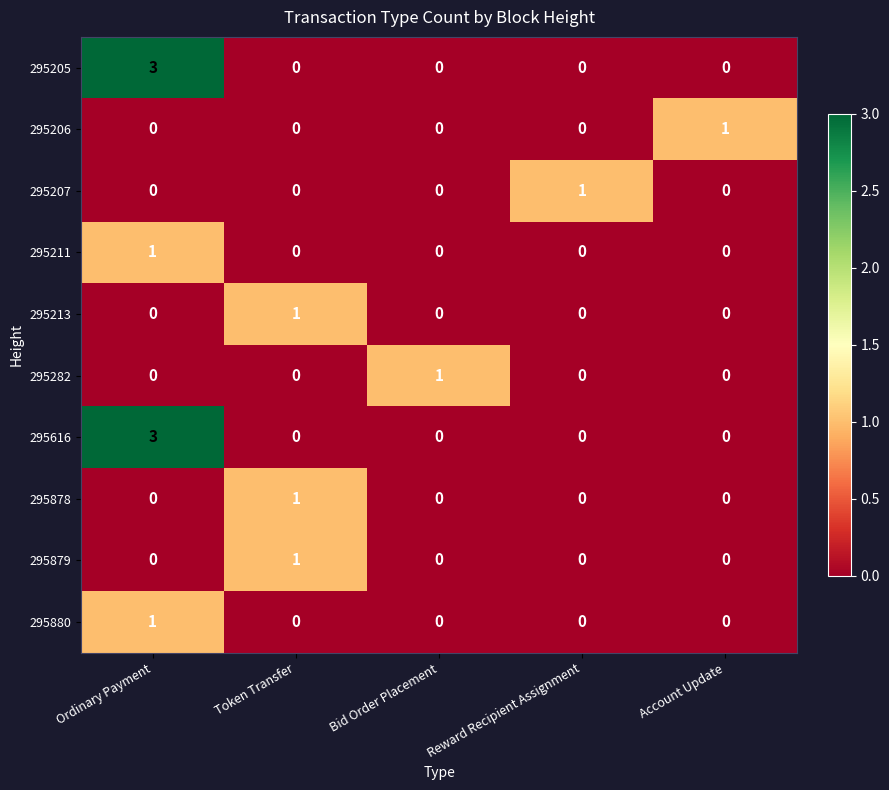

True or false: 295213 has a value of 1 at Bid Order Placement.

False